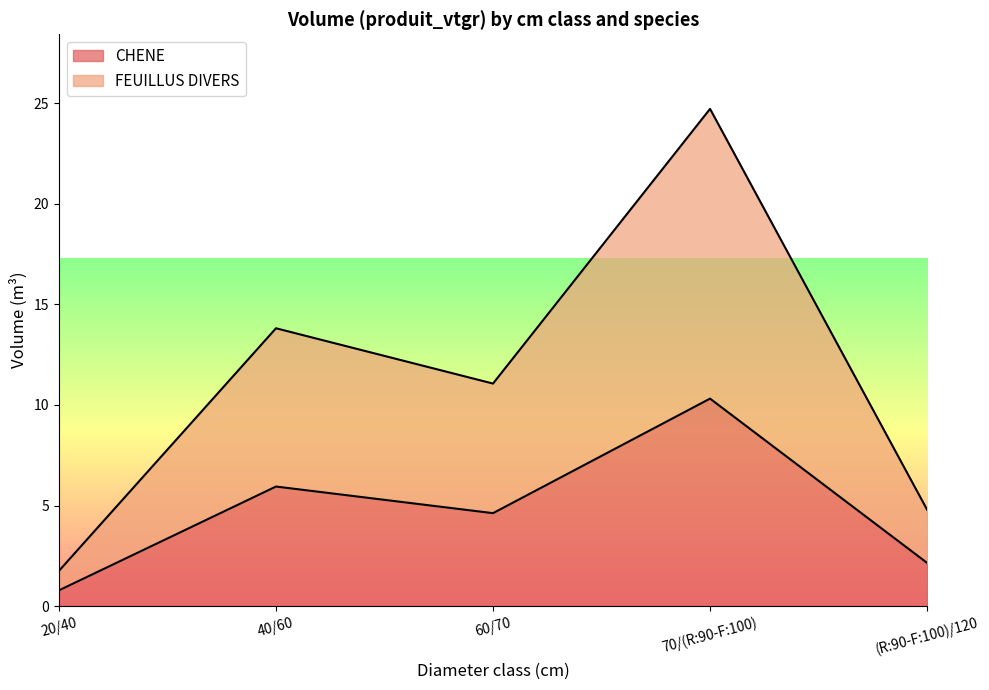

True or false: CHENE has a value of 5.9 at 40/60.

True